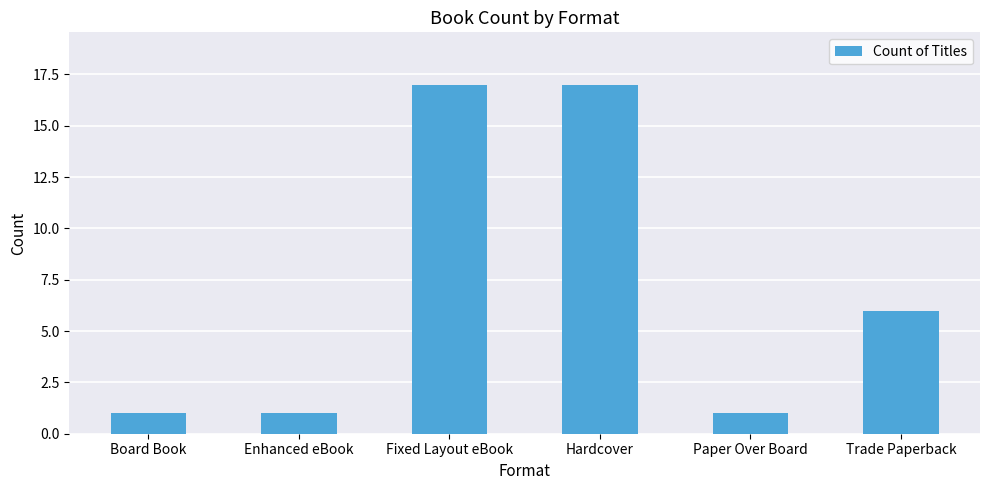

What is the value of the 2nd bar from the left?

1